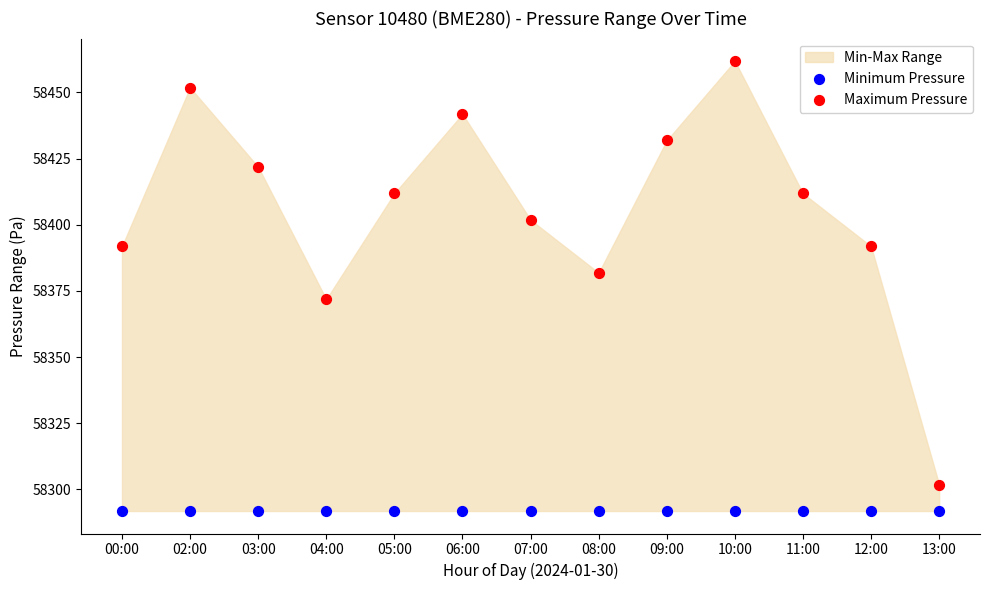

Which series reaches the minimum Y coordinate?

Minimum Pressure